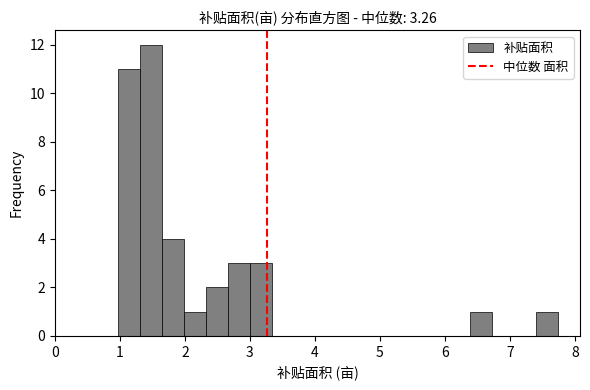

Read against the x-axis, roughly where is the centre of the tallest bar?

1.5